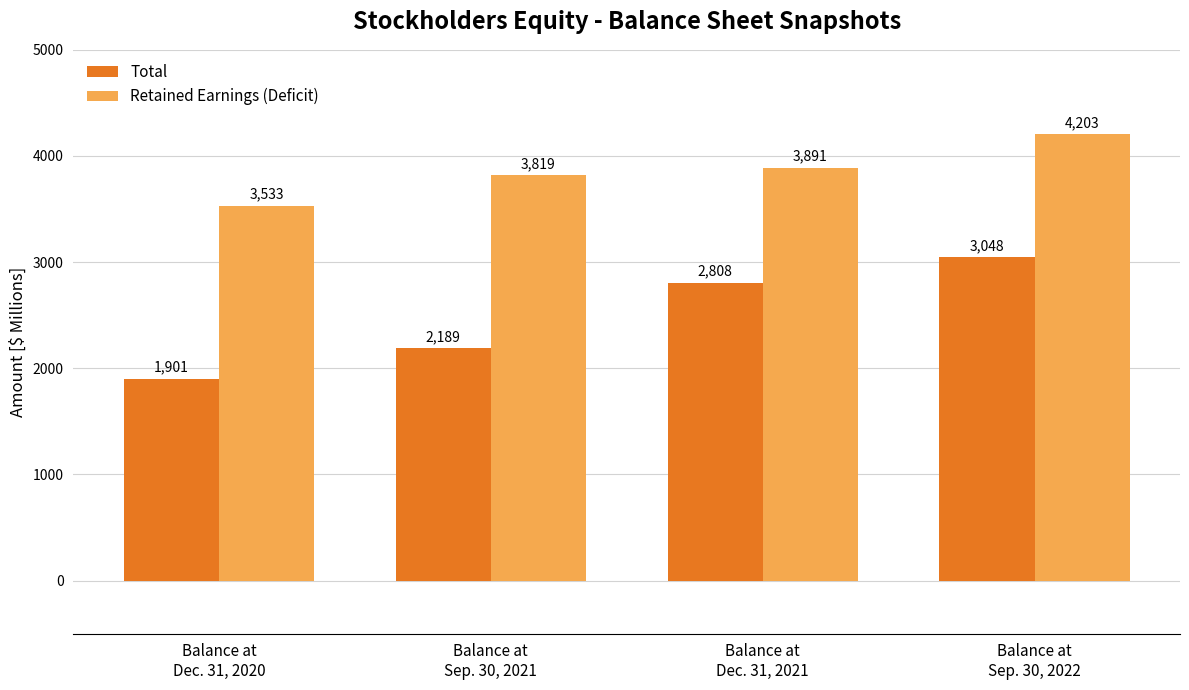

Are the bars grouped side by side (vs. stacked)?

Yes